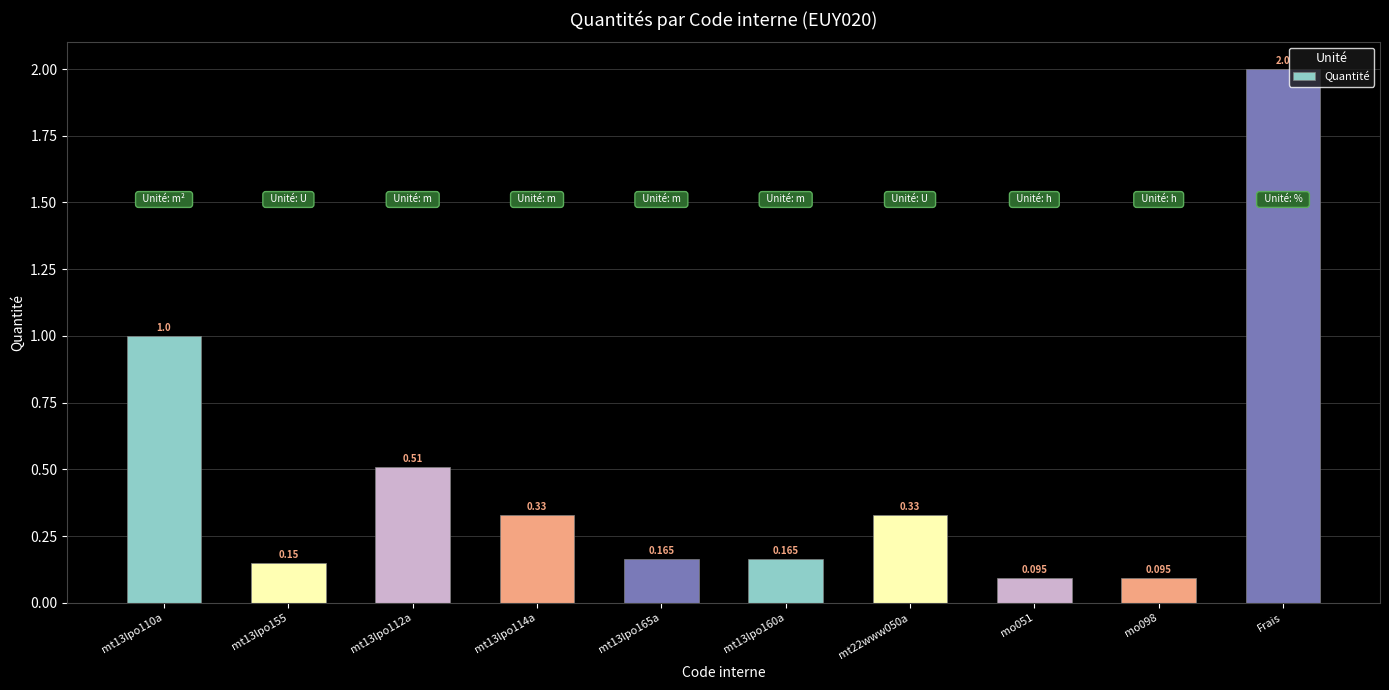

What is the label of the 1st bar from the right?

Frais